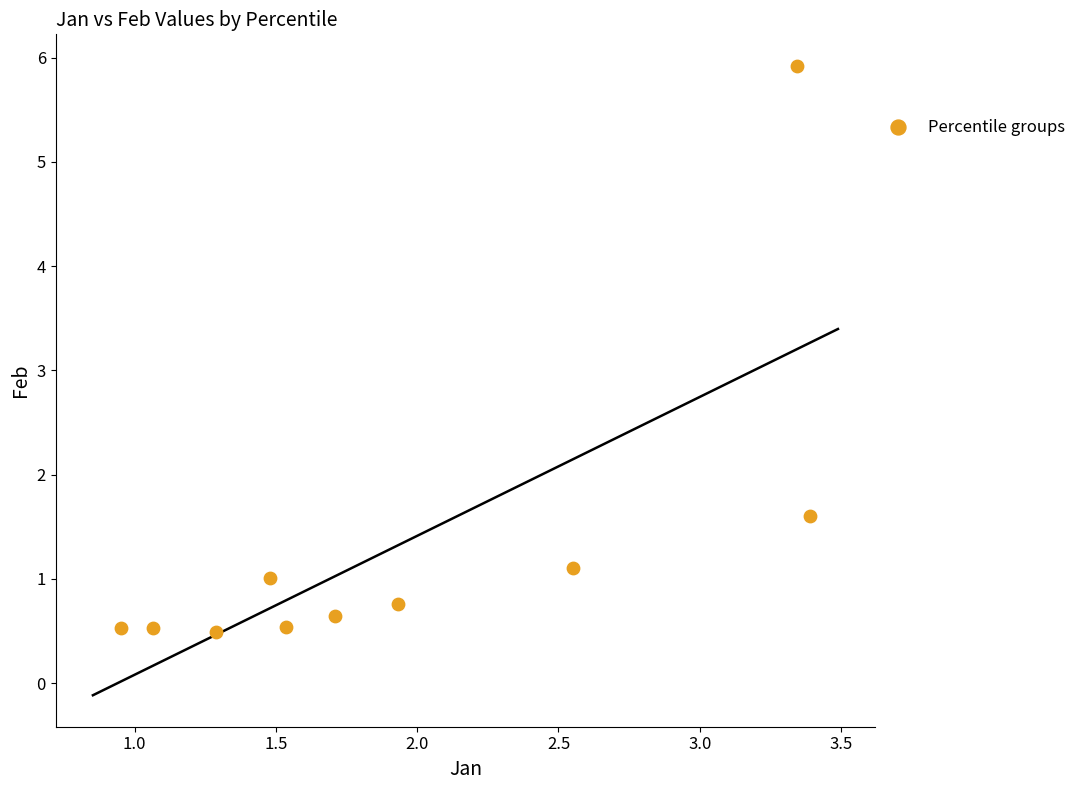

What is the average Y value?

1.3